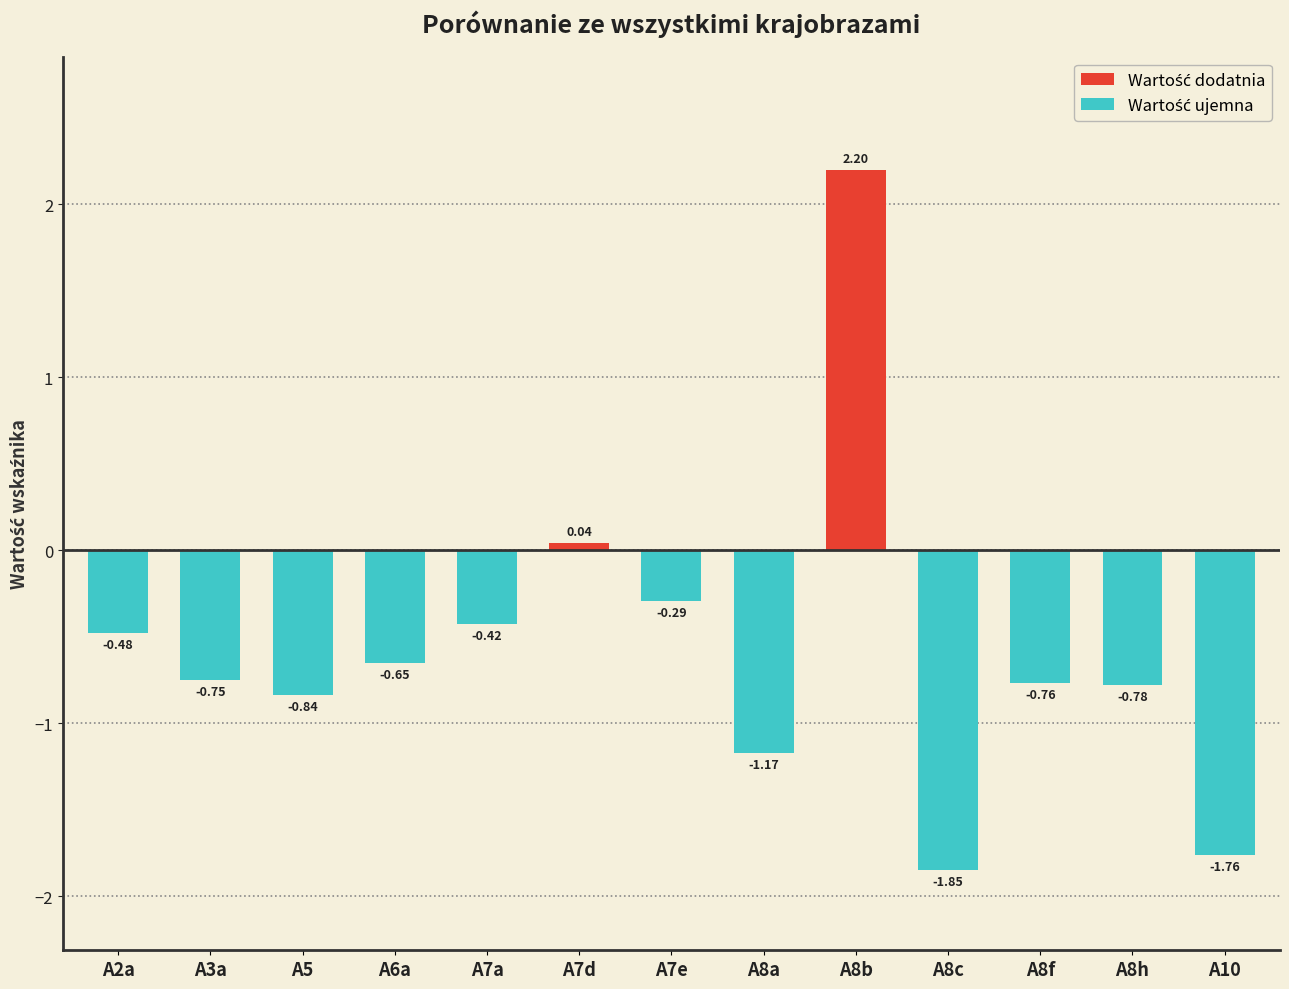

List the labels in order of value, largest first.

A8b, A7d, A7e, A7a, A2a, A6a, A3a, A8f, A8h, A5, A8a, A10, A8c